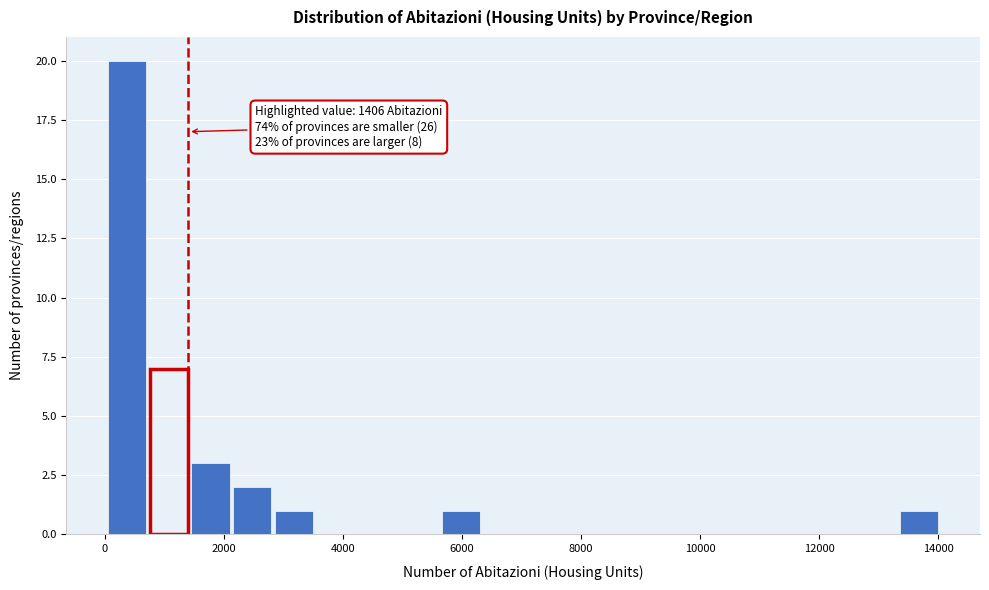

Around what value on the x-axis is the tallest bar? Give the approximate position of its centre, as read against the axis.

400